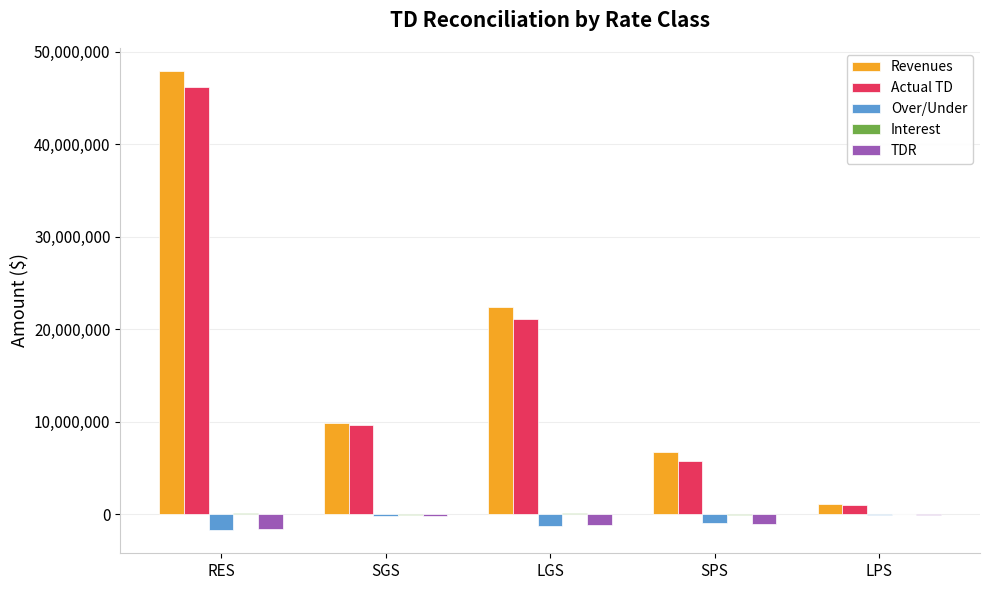

Which label corresponds to the largest value in the chart?

RES